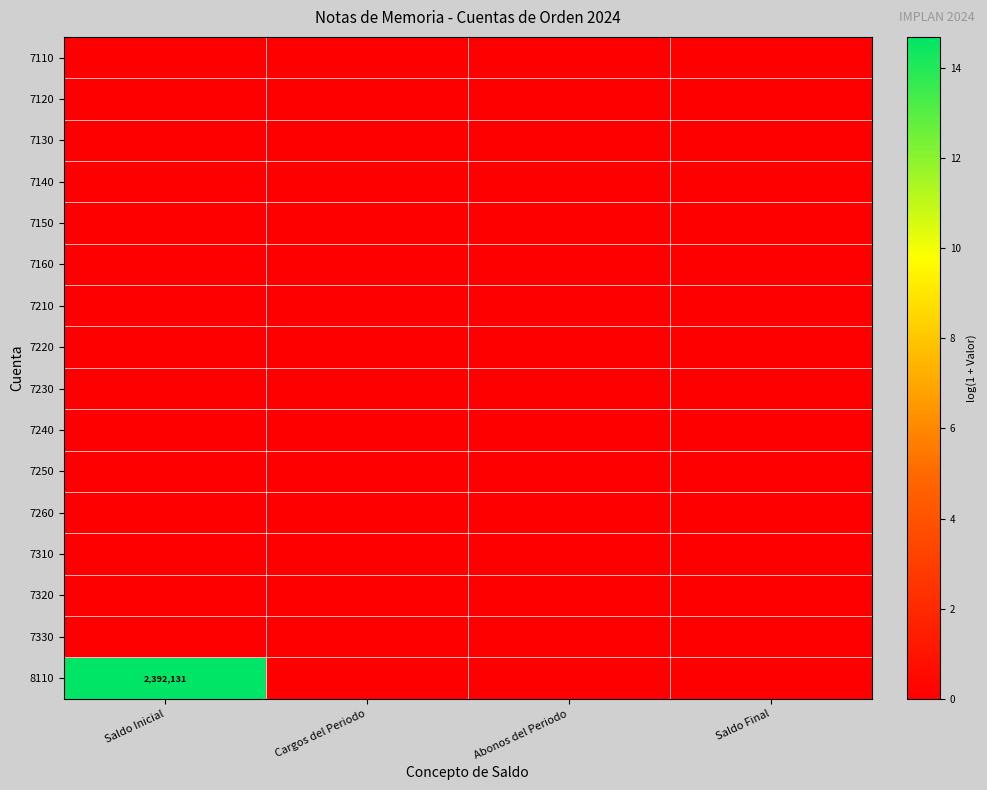

Count the number of categories in the chart.

4